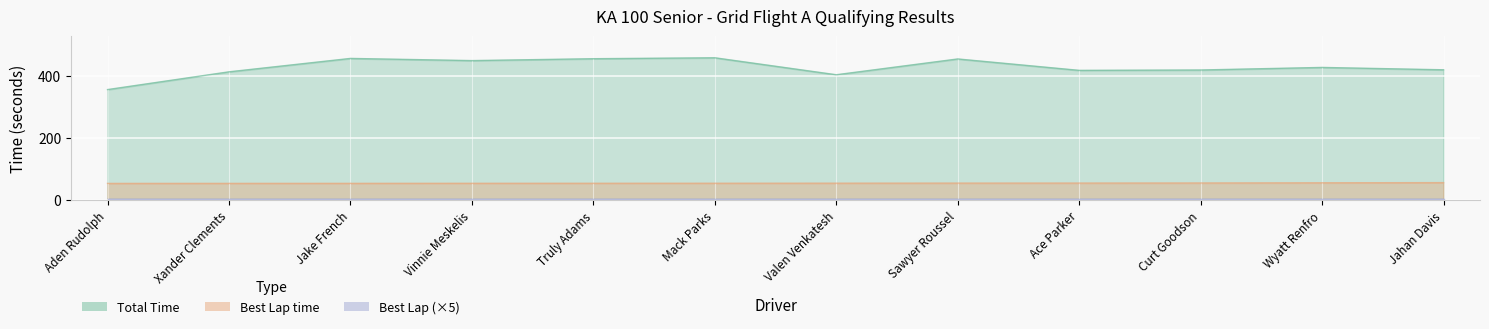

Which series has the largest total across all categories?

Total Time